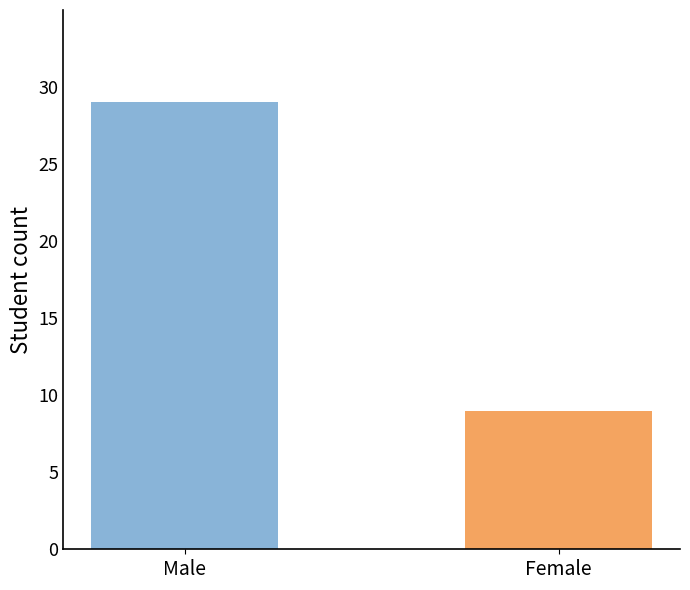

Rank the categories by value from lowest to highest.

Female, Male